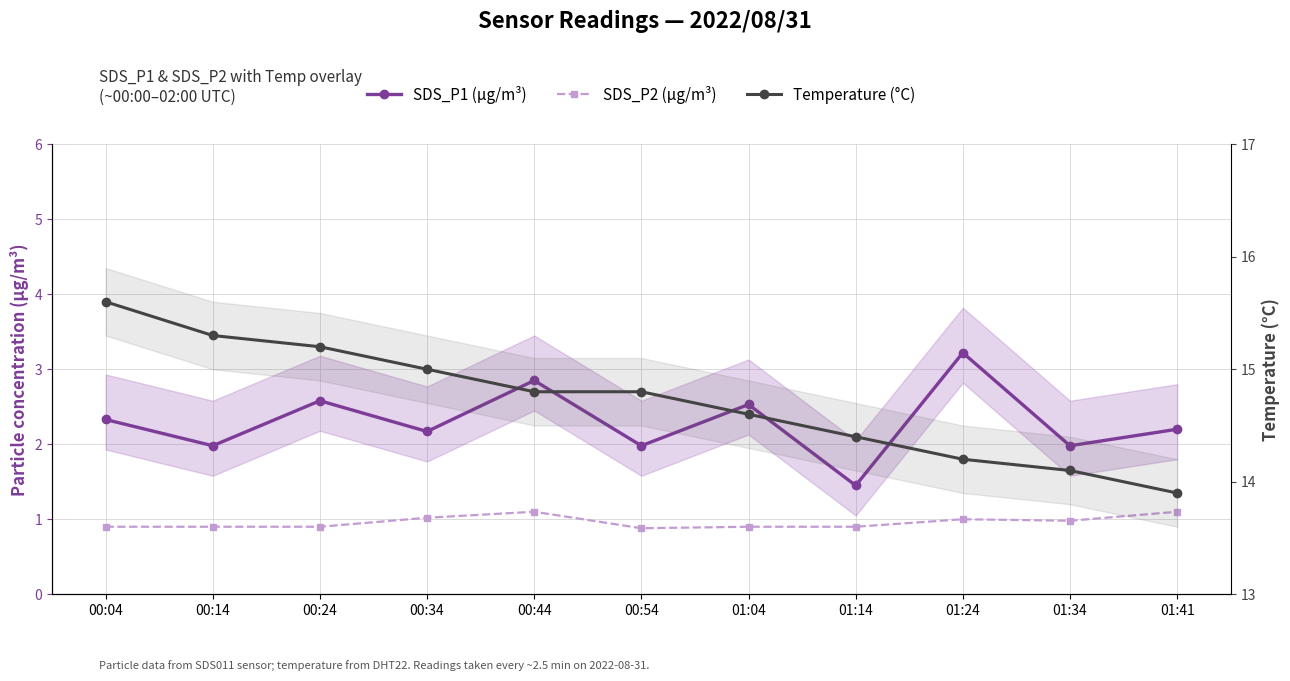

Between 00:04 and 00:44, which is larger?

00:44